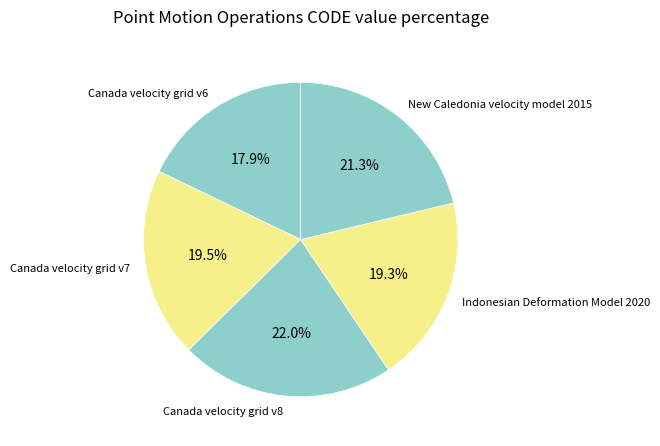

Which category has the biggest portion of the pie?

Canada velocity grid v8